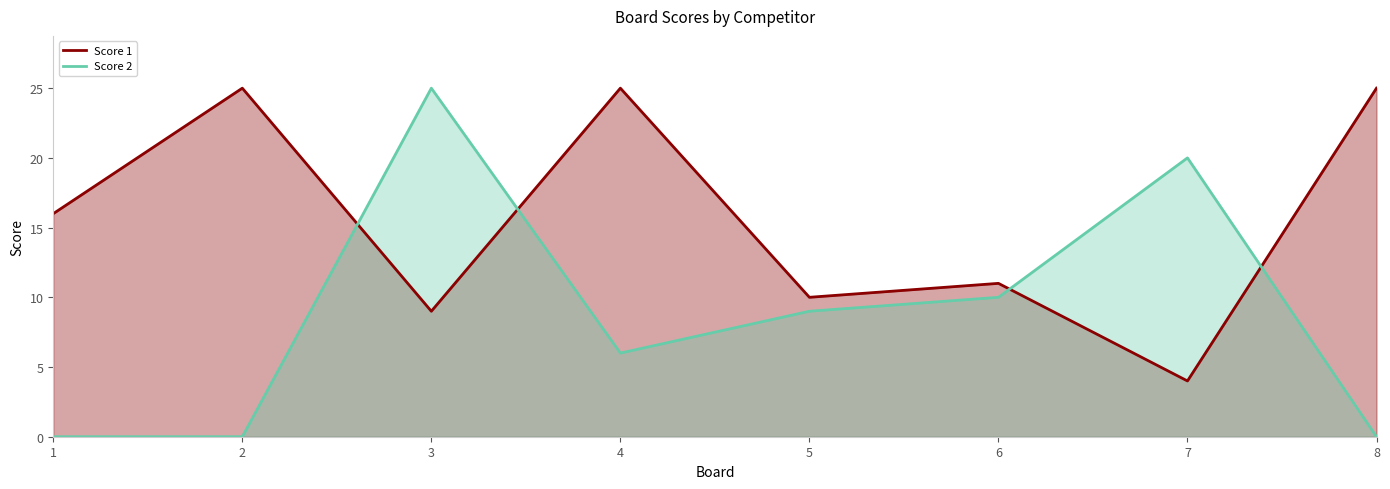

How many categories are shown in the chart?

8